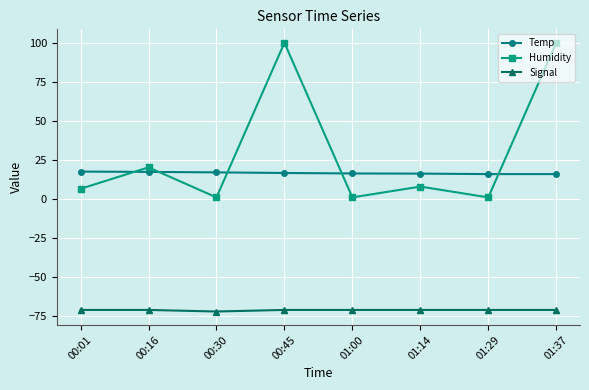

Between 01:14 and 01:37, which series saw the biggest shift?

Humidity